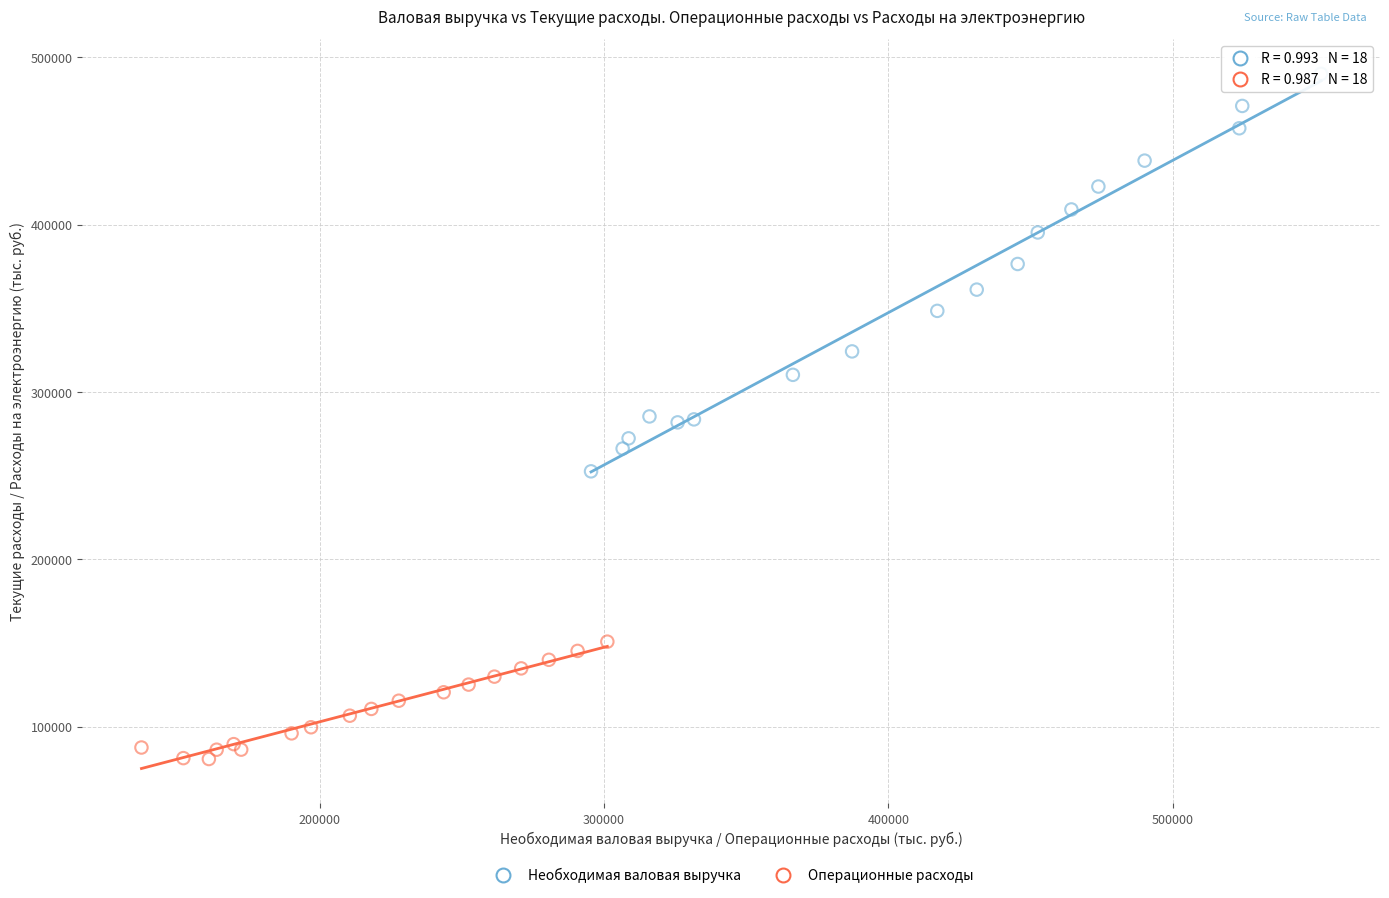

What are all the series names shown in the legend?

Необходимая валовая выручка, Операционные расходы